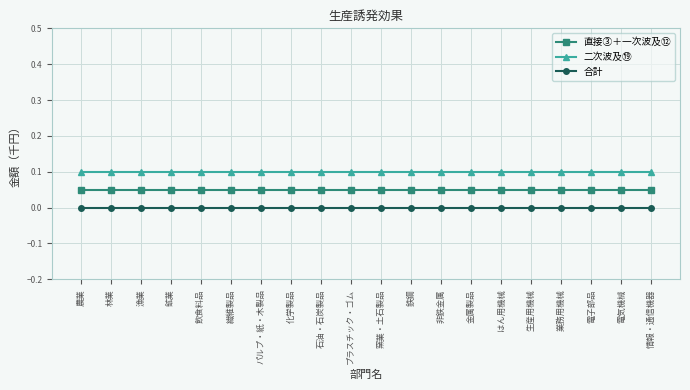

What is the sum of all 直接③＋一次波及⑫ values?

1.0